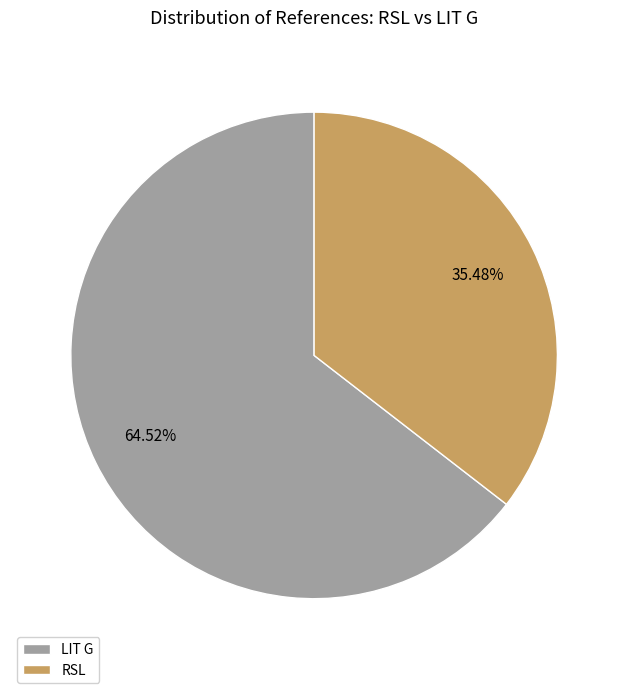

Between RSL and LIT G, which is larger?

LIT G